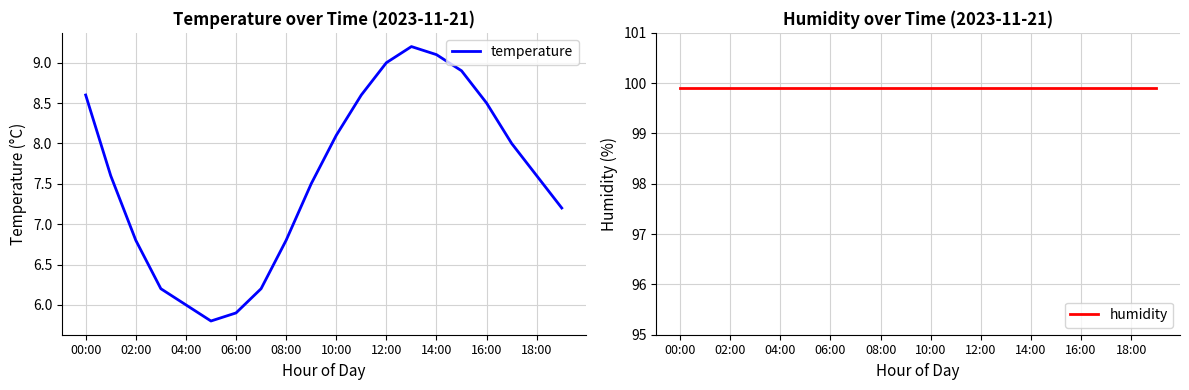

List the series in order of their peak value, lowest first.

temperature, humidity